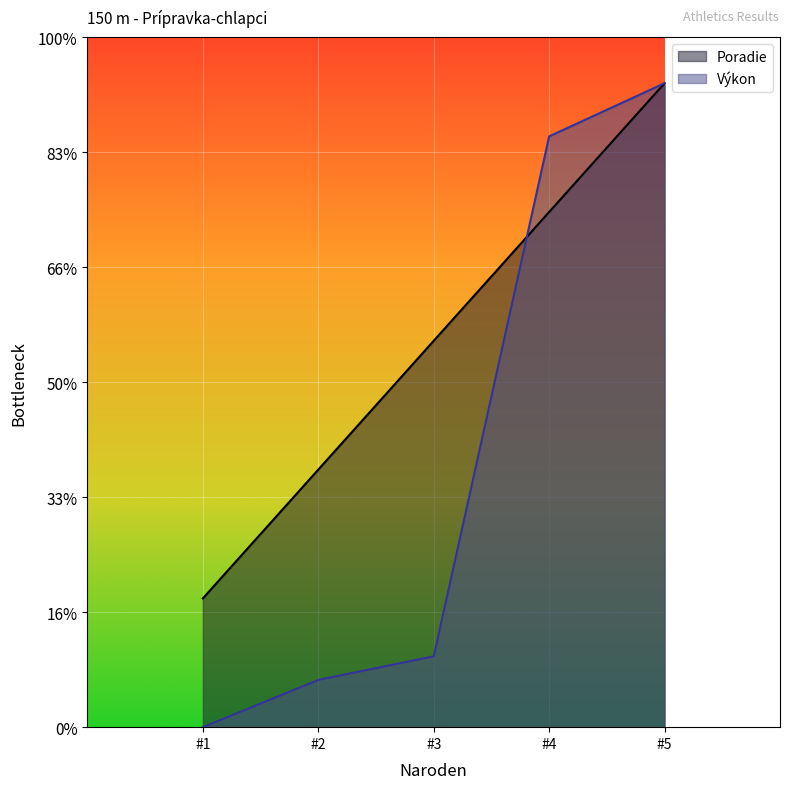

Between #1 and #4, which series saw the biggest shift?

Výkon